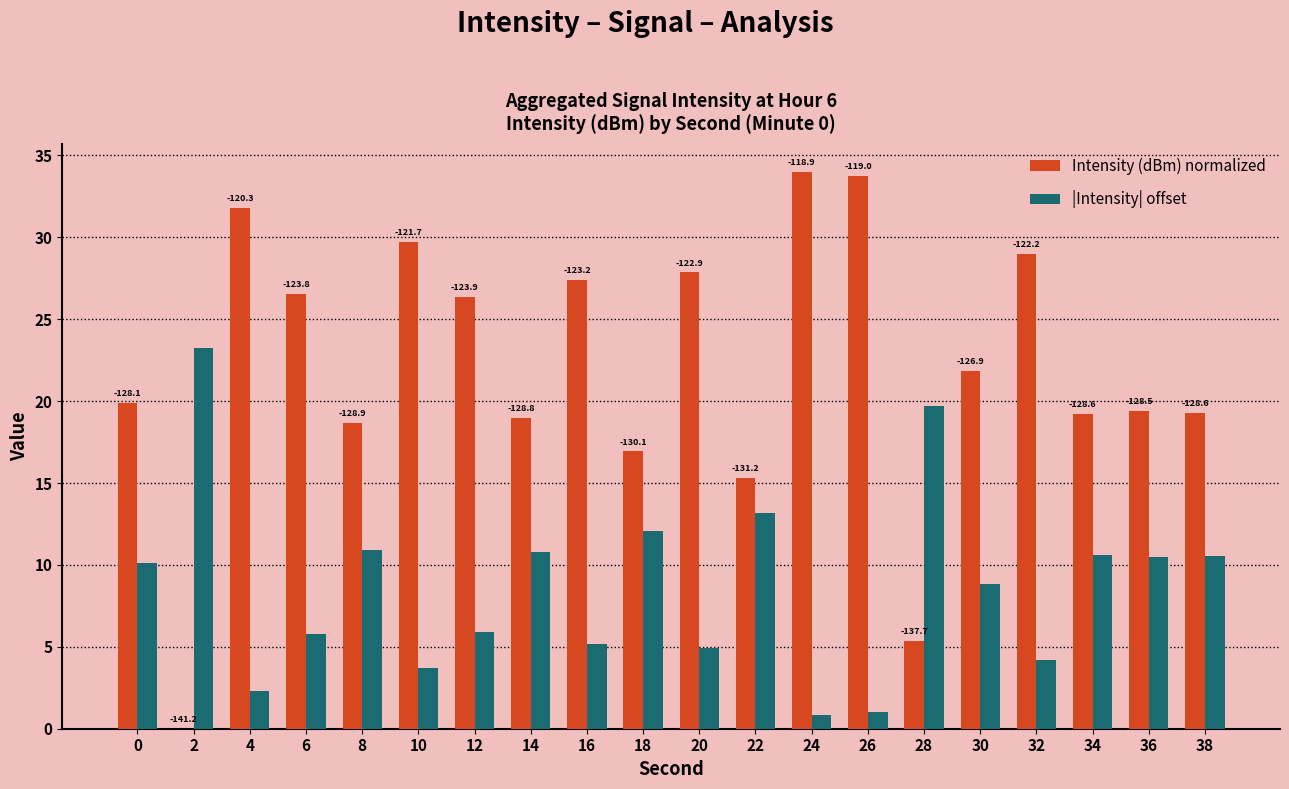

How many groups of bars are there?

20